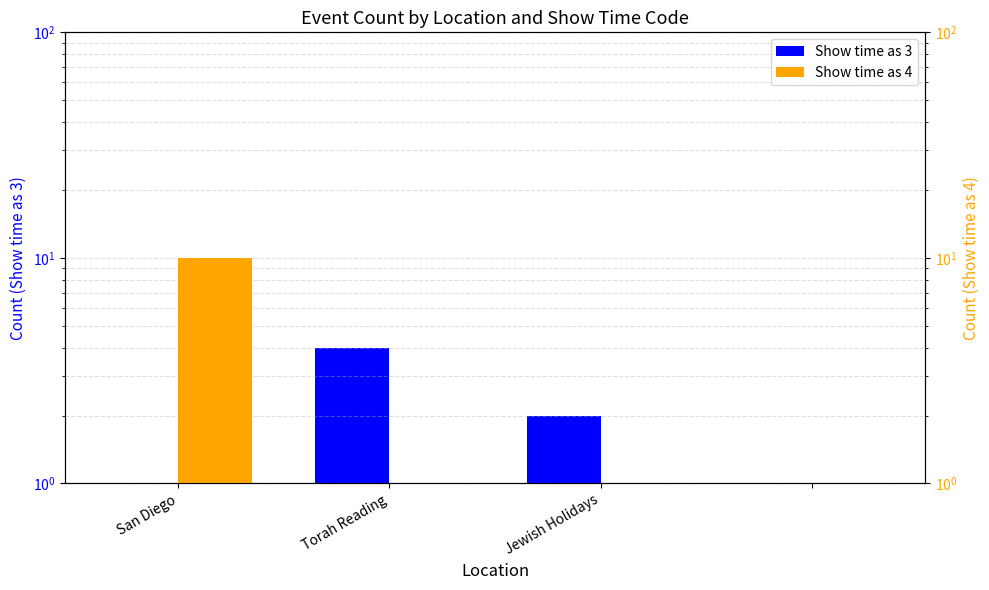

How many values in the Show time as 3 series exceed 2?

1